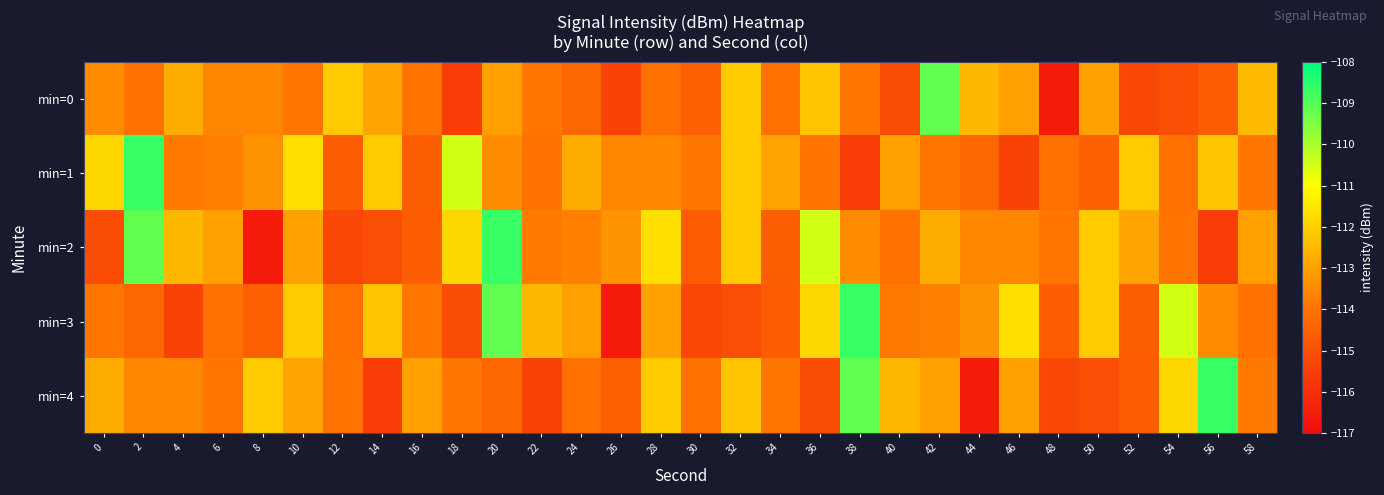

What is the total value across all series at 50?

-566.8